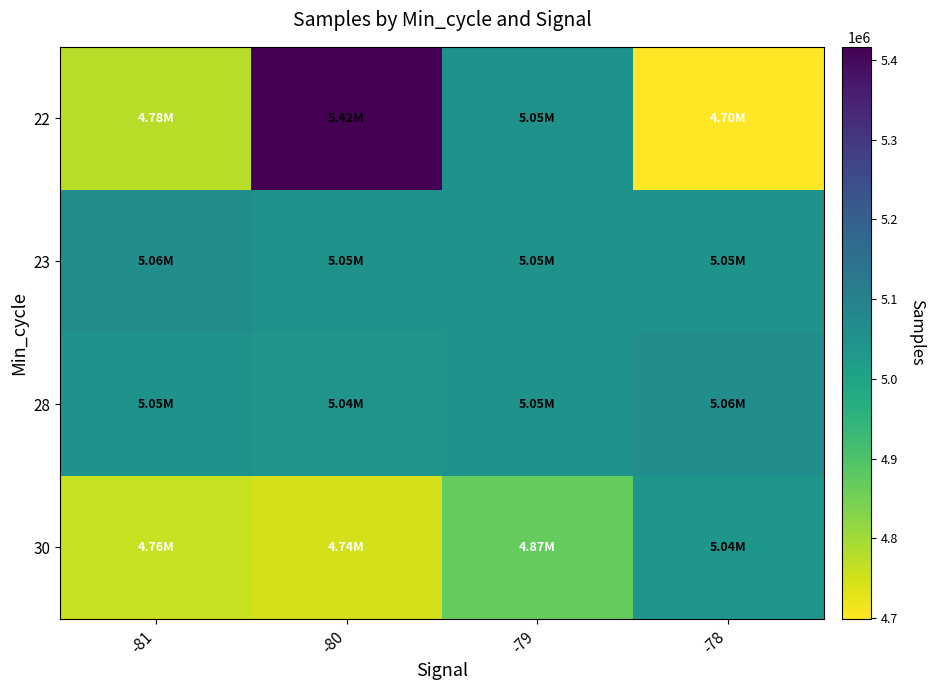

Reading left to right, what are all the values shown in this chart?

22: -81=4777332.0	-80=5416293.0	-79=5051089.0	-78=4699199.0
23: -81=5064727.0	-80=5050915.0	-79=5051297.0	-78=5051147.0
28: -81=5047211.6	-80=5042631.2	-79=5047483.3	-78=5064727.0
30: -81=4758529.5	-80=4744044.0	-79=4868713.5	-78=5040021.0